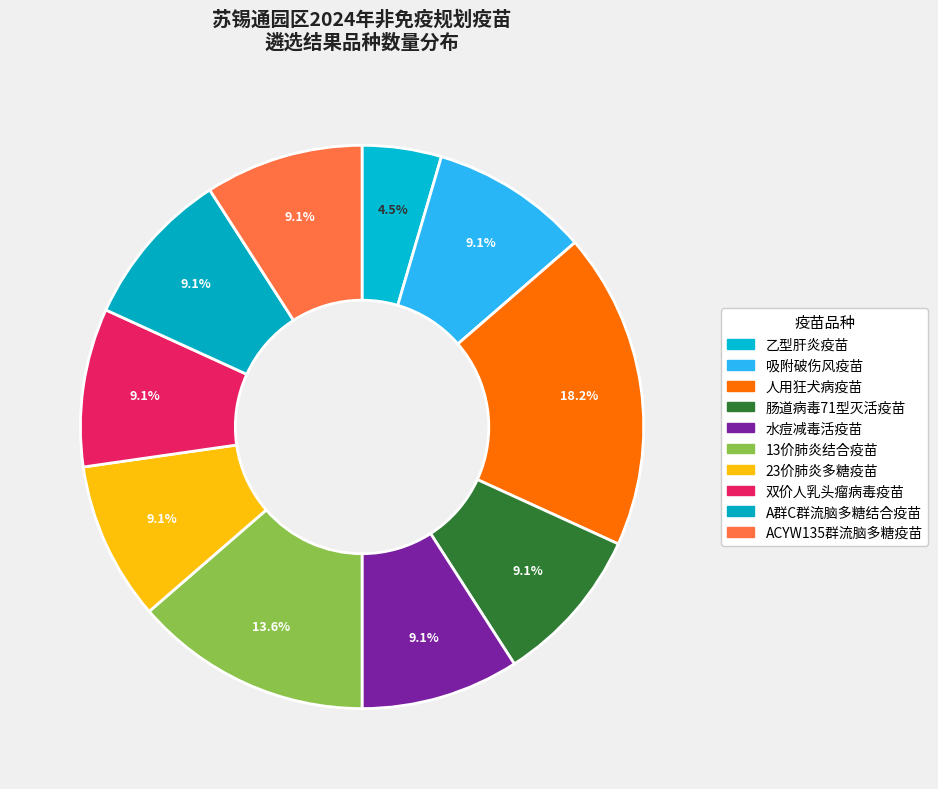

How many slices are in this pie chart?

10